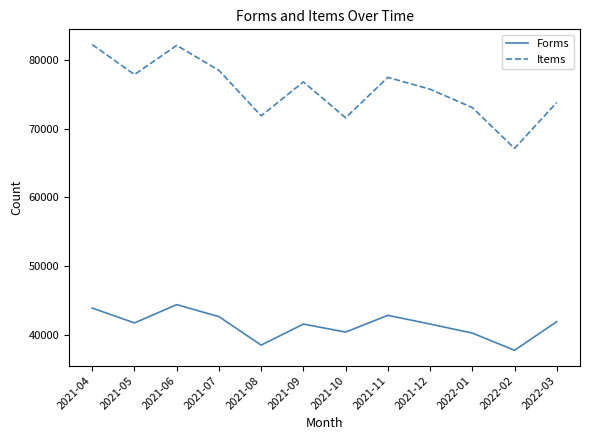

The value of Items at 2022-01 is 73050. True or false?

True